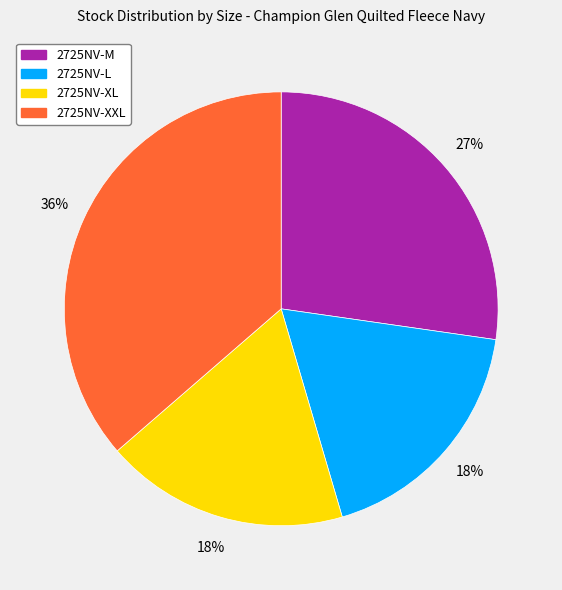

Does any single category account for the majority?

No